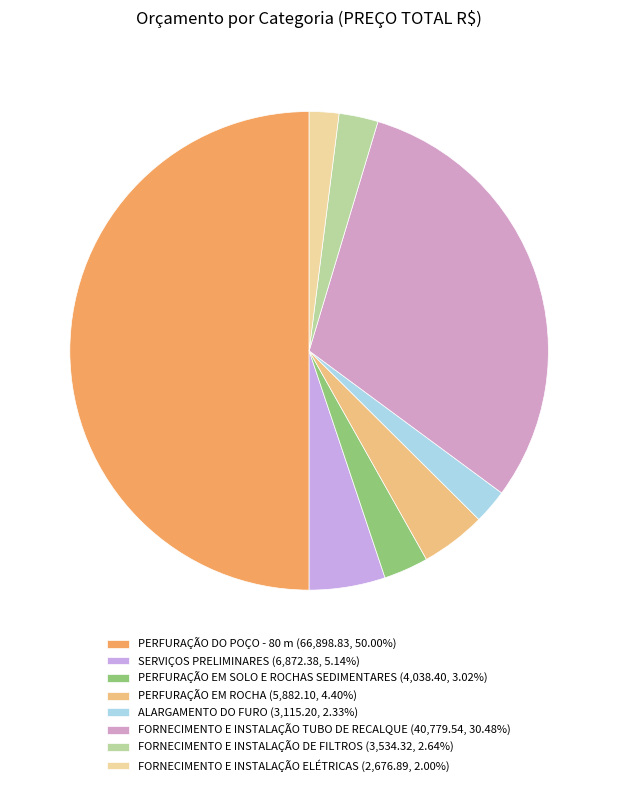

Do PERFURAÇÃO DO POÇO - 80 m and FORNECIMENTO E INSTALAÇÃO TUBO DE RECALQUE together represent more than half of the pie?

Yes